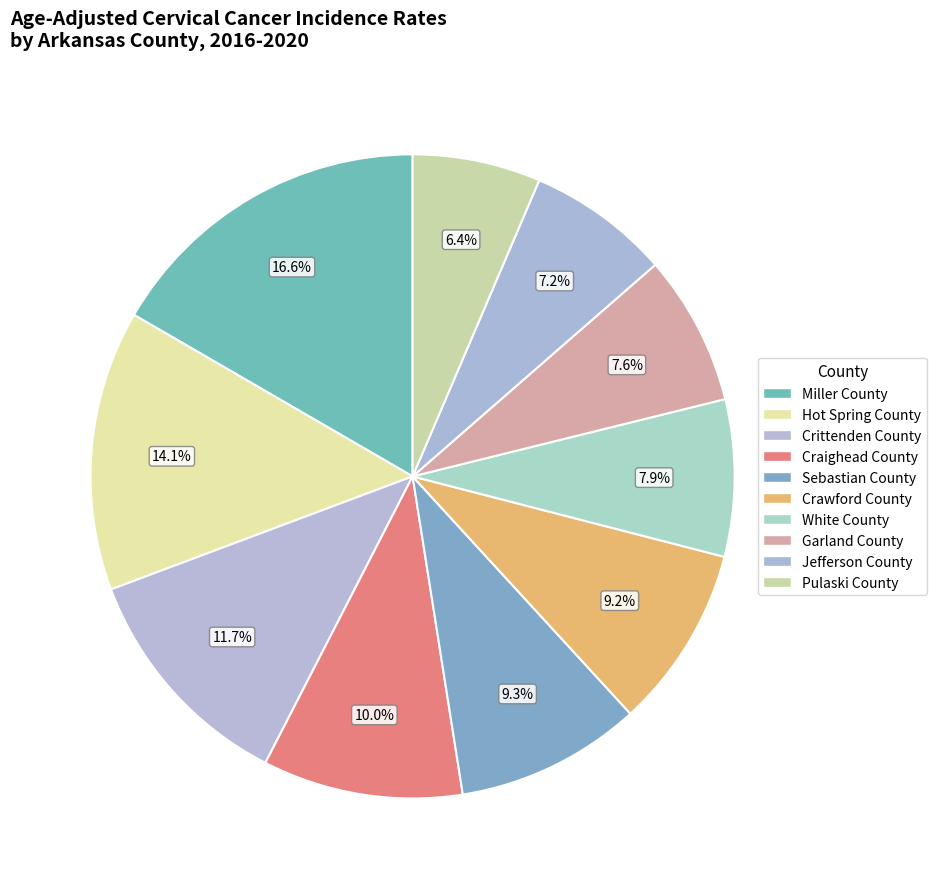

Which category has the biggest portion of the pie?

Miller County